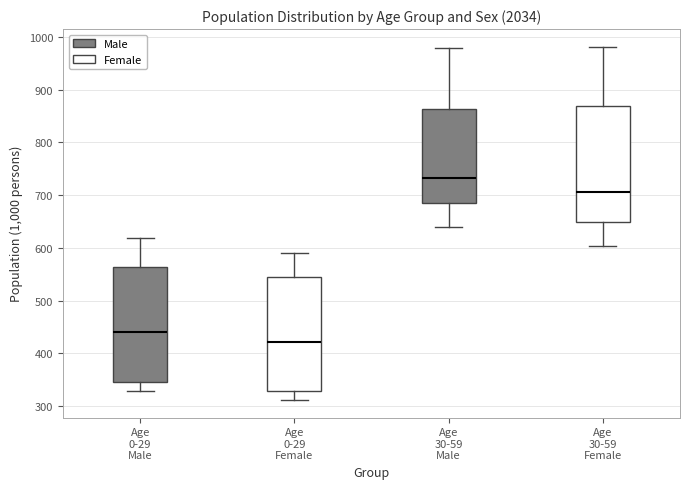

Reading left to right, read every box against the y-axis: the position of its median line, the range the box covers, and the ends of its whiskers. The values are not printed on the chart, so give them approximately, as read against the axis.

Age 0-29 Male: median 440, box 350 to 560, whiskers 330 to 620
Age 0-29 Female: median 420, box 330 to 550, whiskers 310 to 590
Age 30-59 Male: median 730, box 680 to 860, whiskers 640 to 980
Age 30-59 Female: median 710, box 650 to 870, whiskers 600 to 980